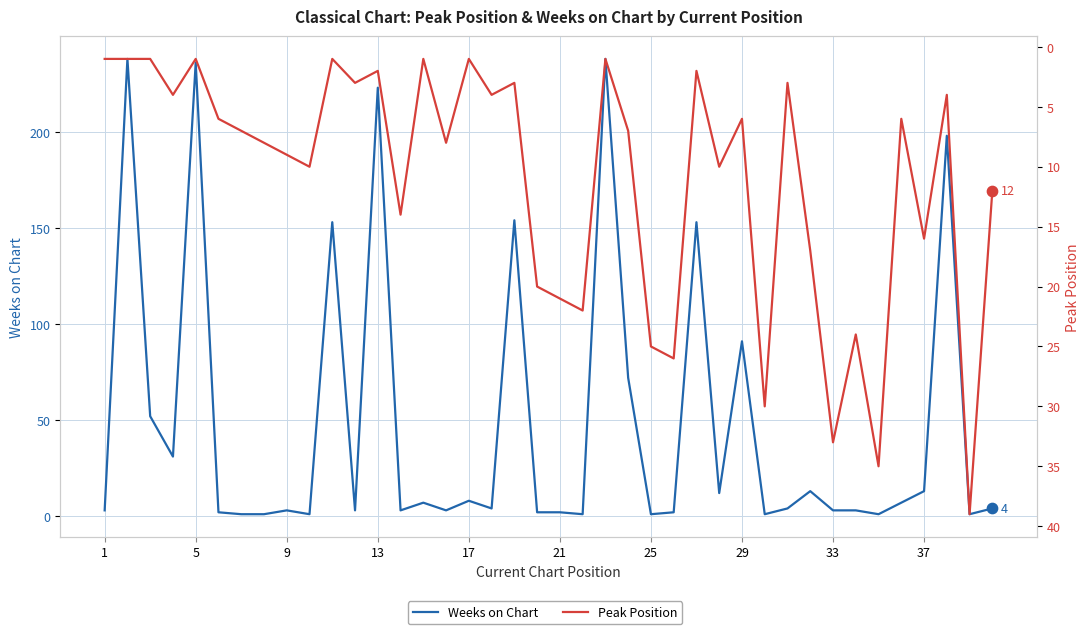

What is the total value across all series at 21?

8